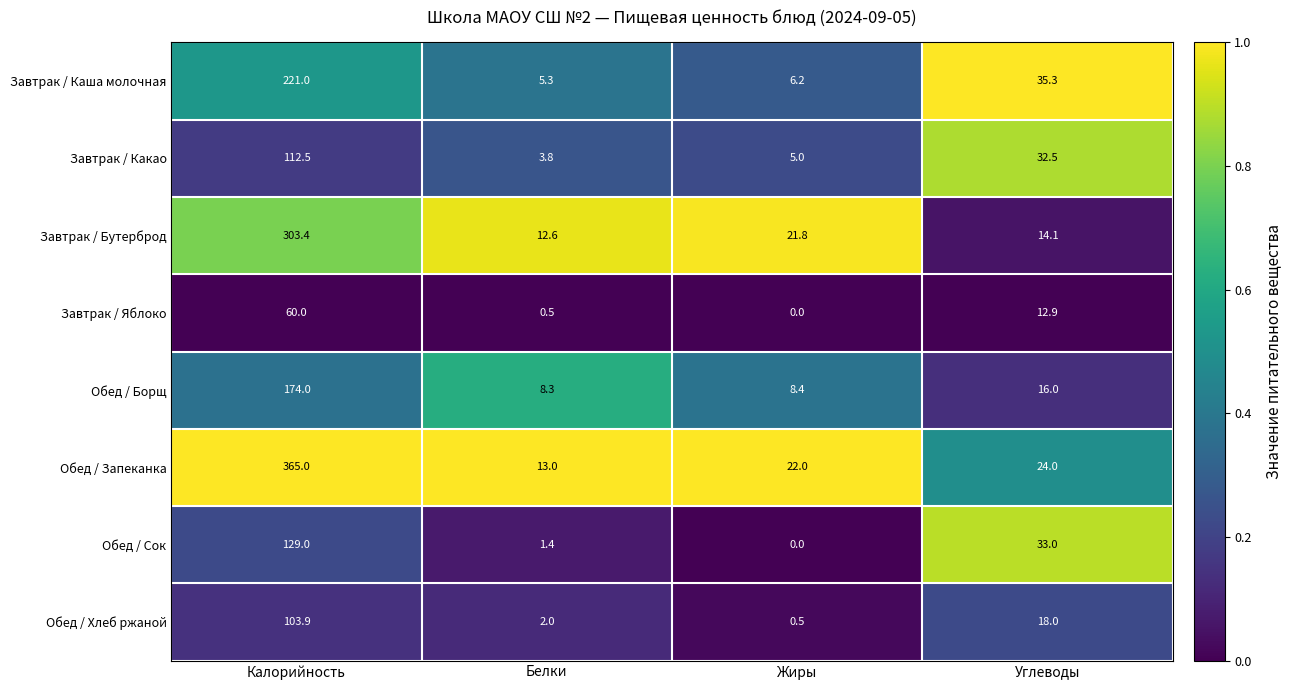

At which label does Обед / Хлеб ржаной first exceed 18?

Калорийность